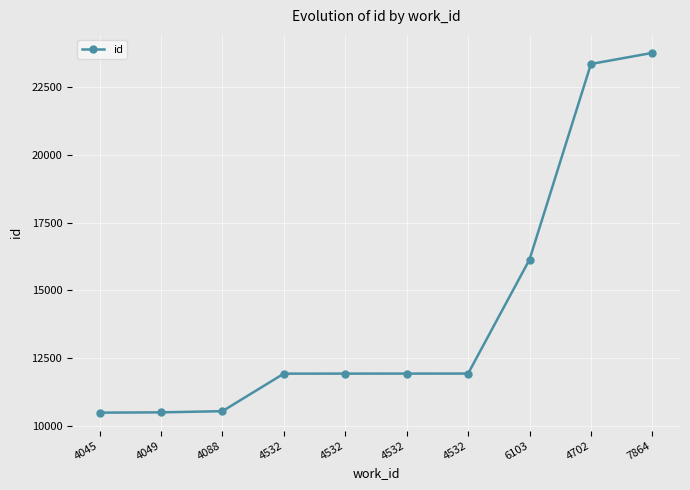

True or false: the data shows 11922 at 4532.

True